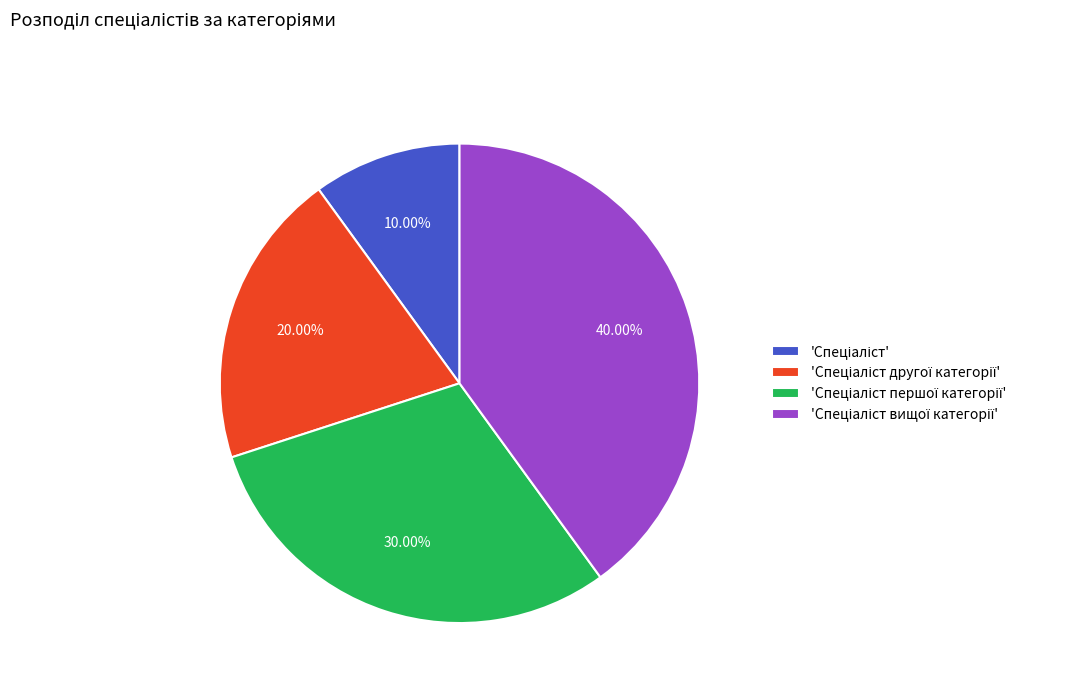

Is there any slice that represents more than half of the pie?

No